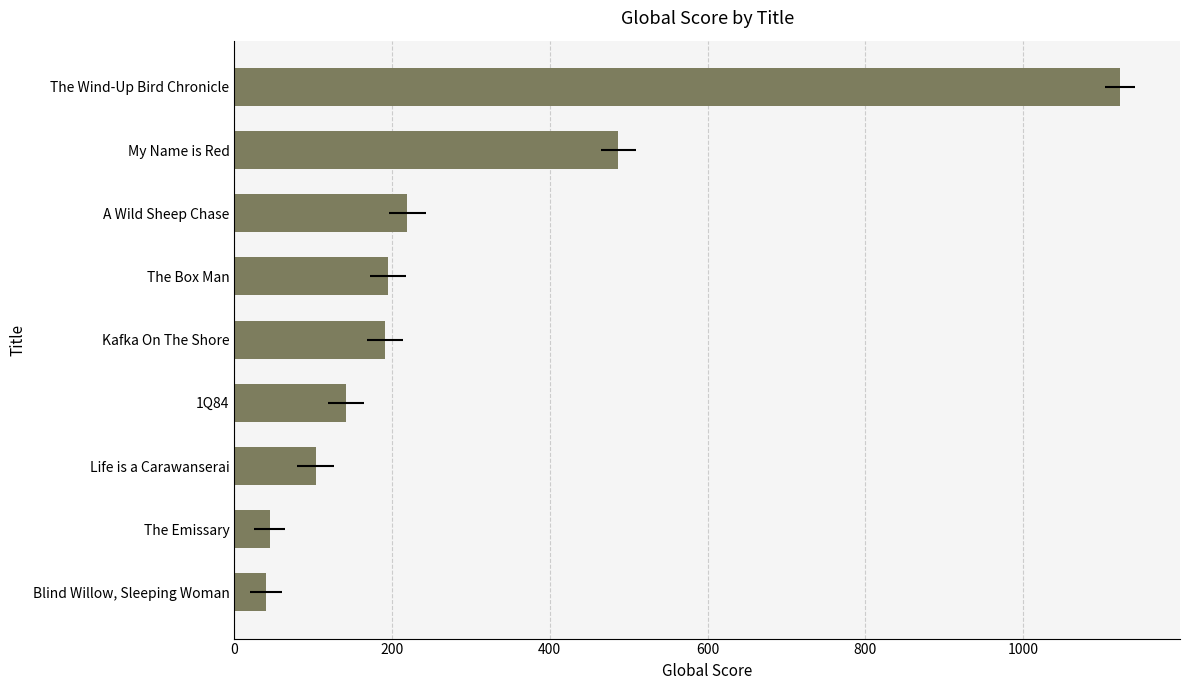

What is the value of the 7th bar from the left?

103